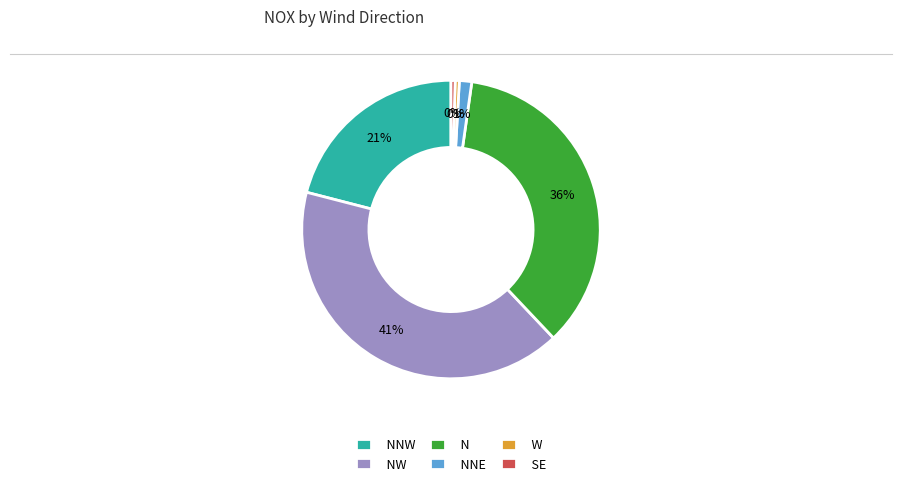

How many segments does this pie chart have?

6